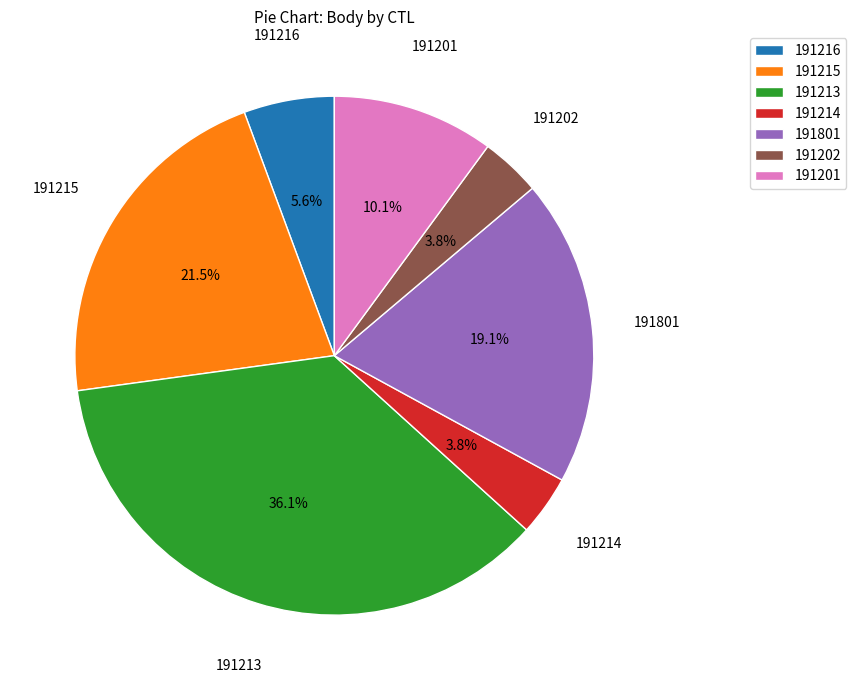

What is the largest slice in the pie chart?

191213